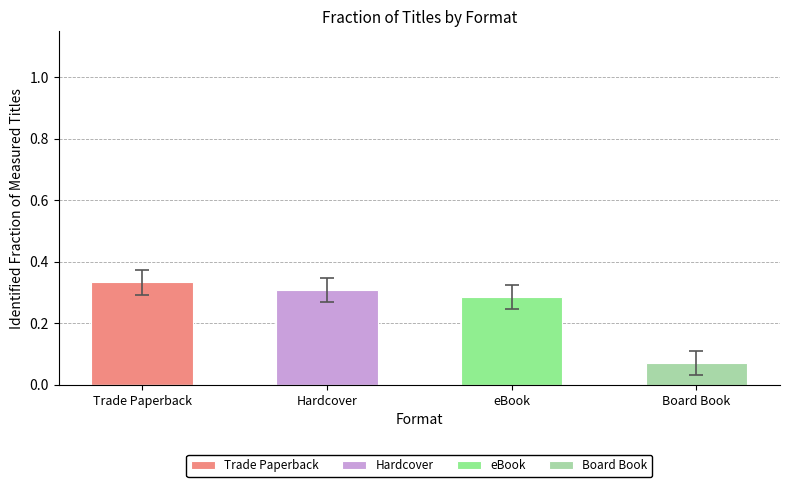

Is it true that Board Book equals 0.1 at Board Book?

True